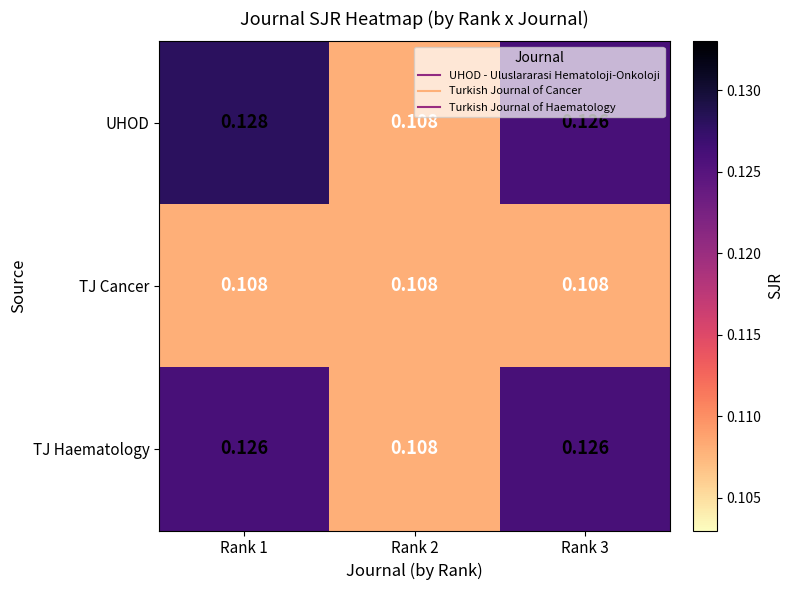

Which series has the largest range (max minus min)?

UHOD